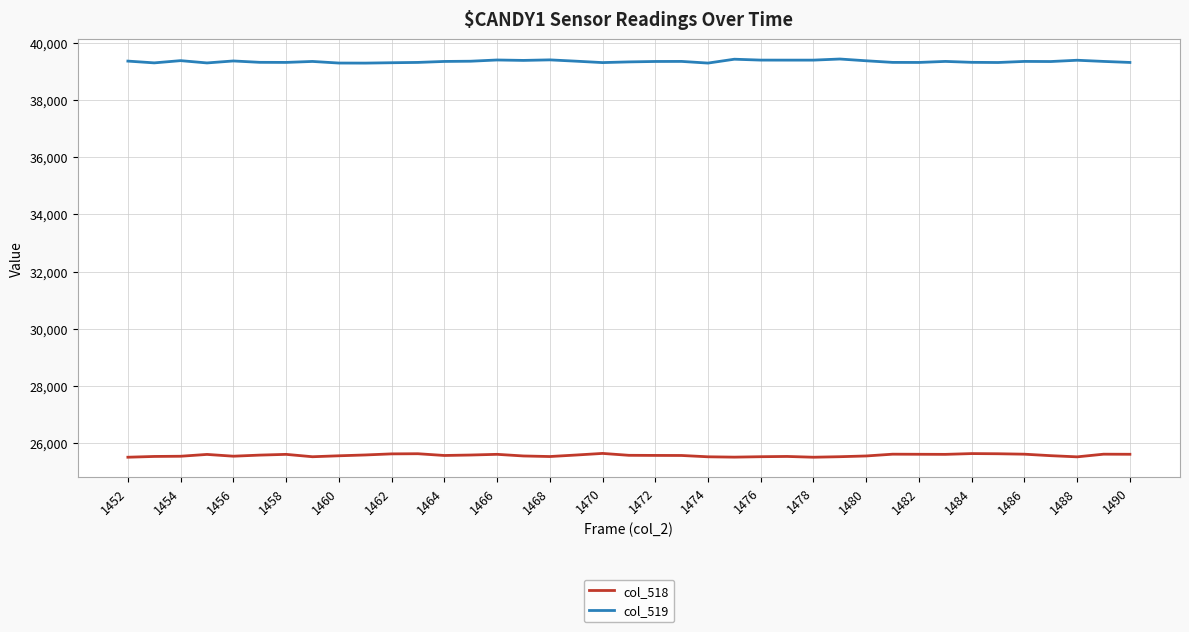

Rank the series by their maximum value, from lowest to highest.

col_518, col_519